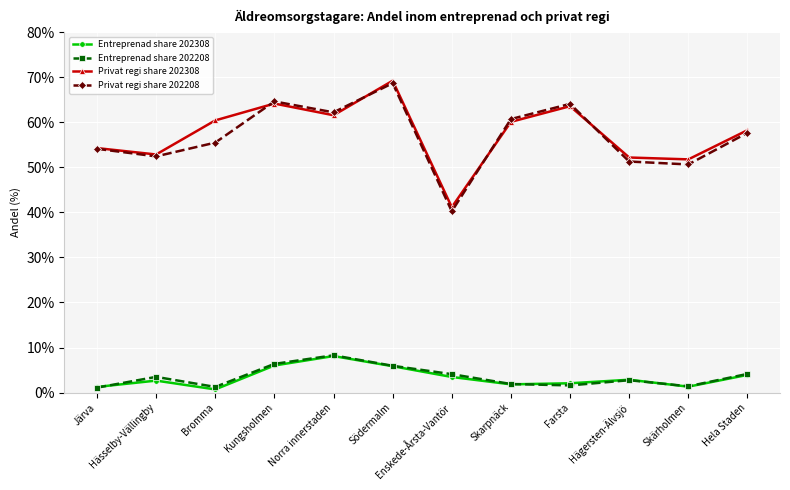

What is the difference between the Privat regi share 202308 values at Skarpnäck and Södermalm?

0.1